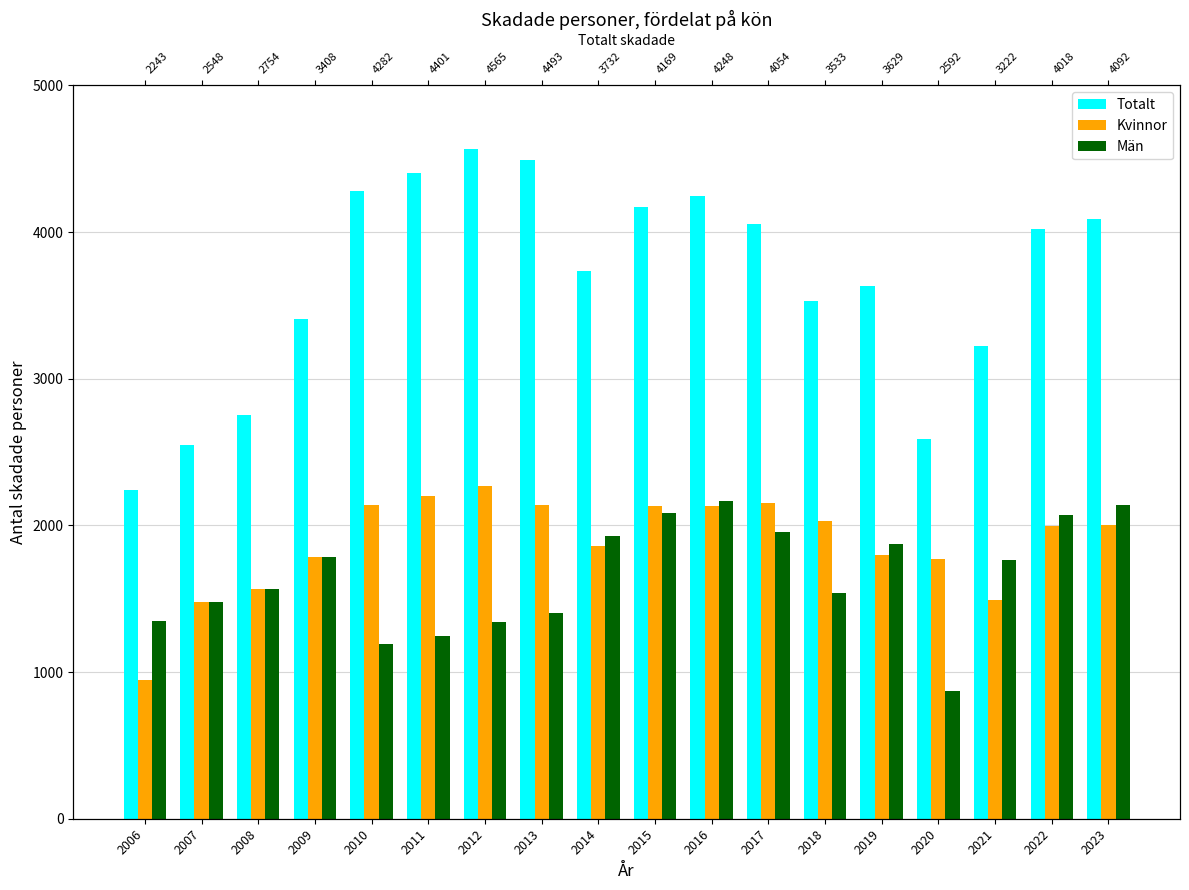

How many bars are there in each group?

3